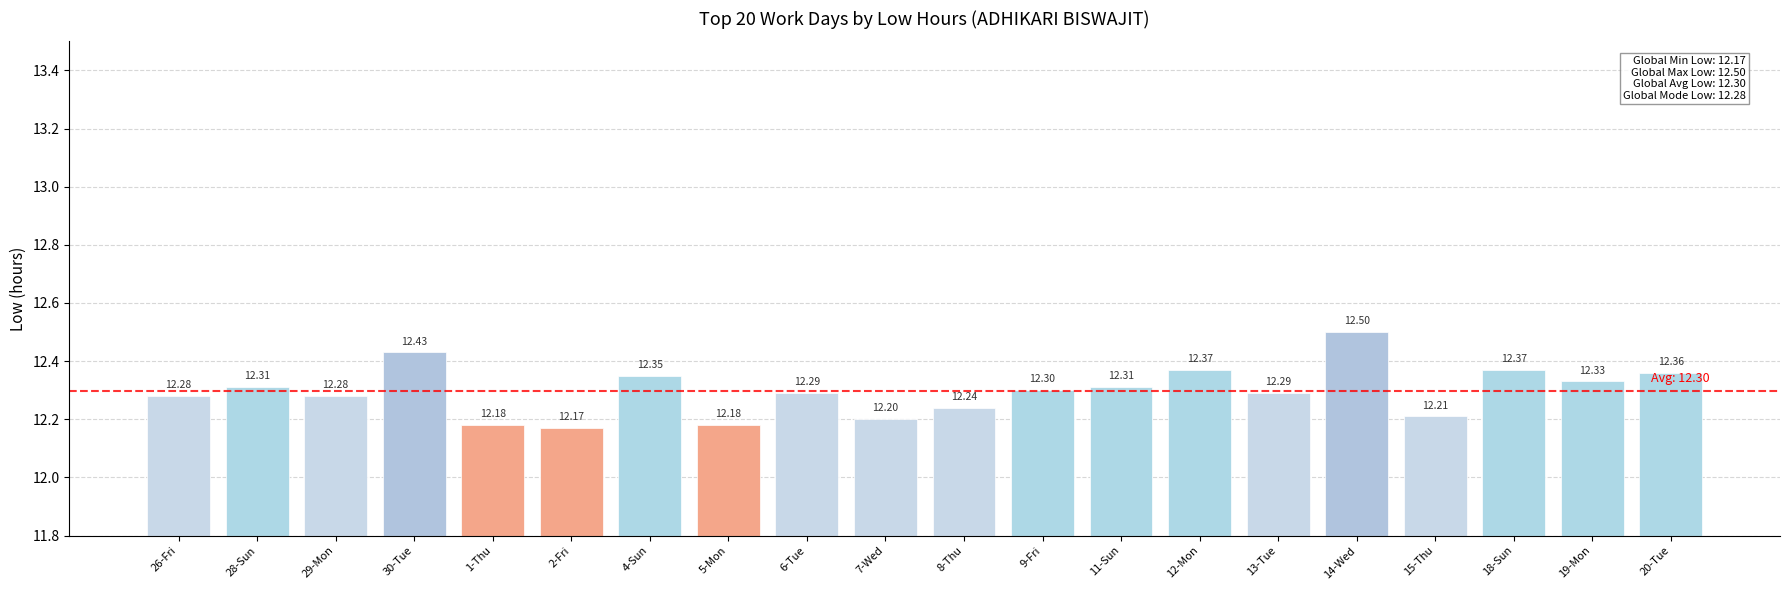

What is the ratio of the value at 11-Sun to the value at 6-Tue?

1.0